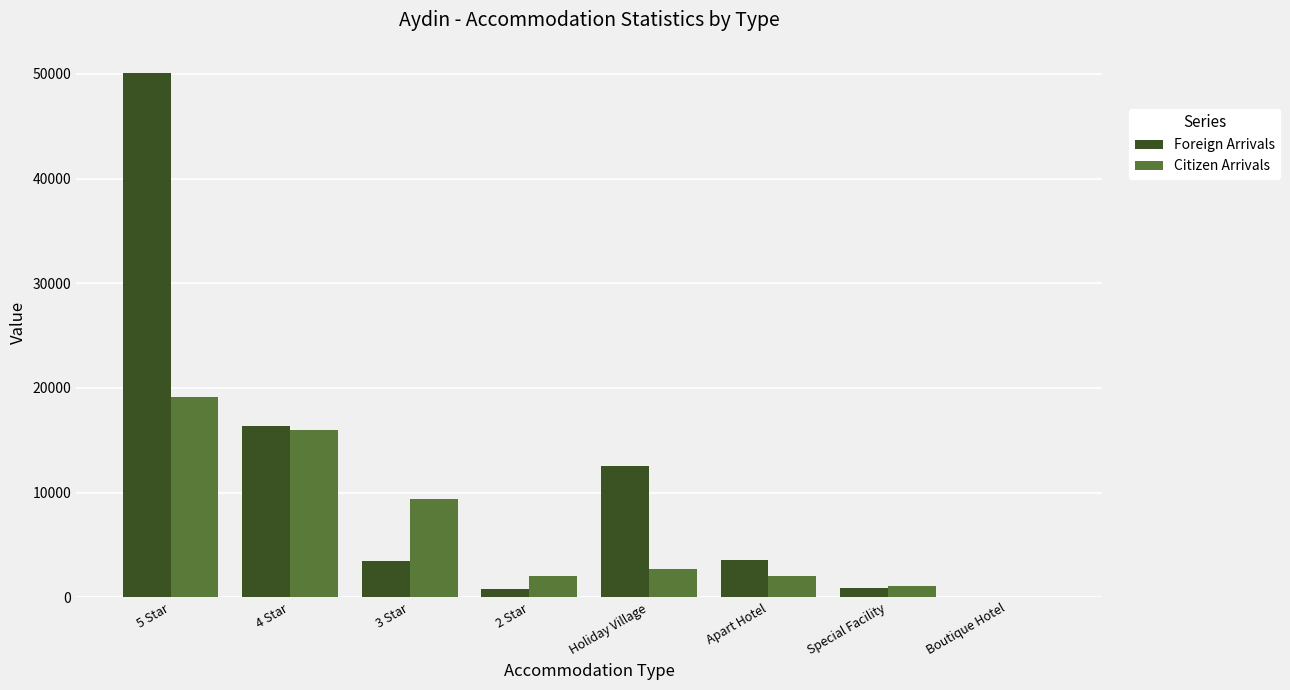

Where is Citizen Arrivals nearest to the value 9566?

3 Star